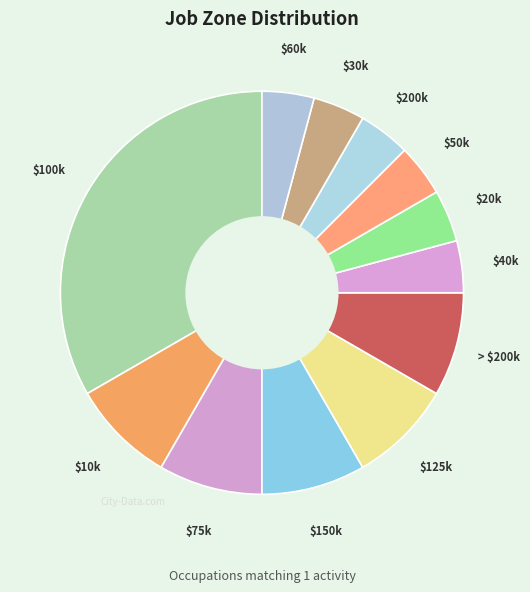

Is there any slice that represents more than half of the pie?

No